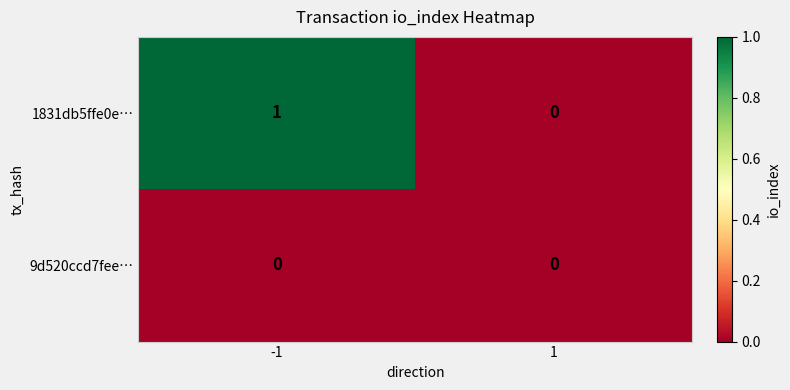

Reading left to right, extract all data points from this chart.

1831db5ffe0e…: -1=1	1=0
9d520ccd7fee…: -1=0	1=0